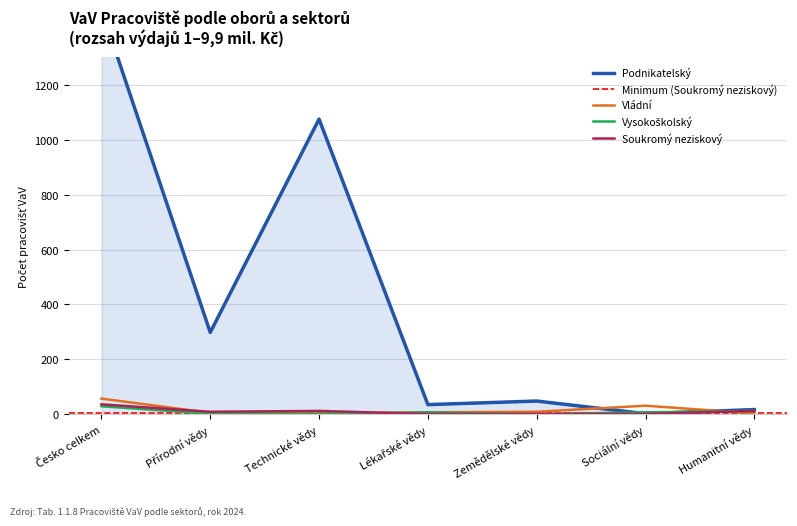

At which category does Vládní reach its first local peak?

Sociální vědy